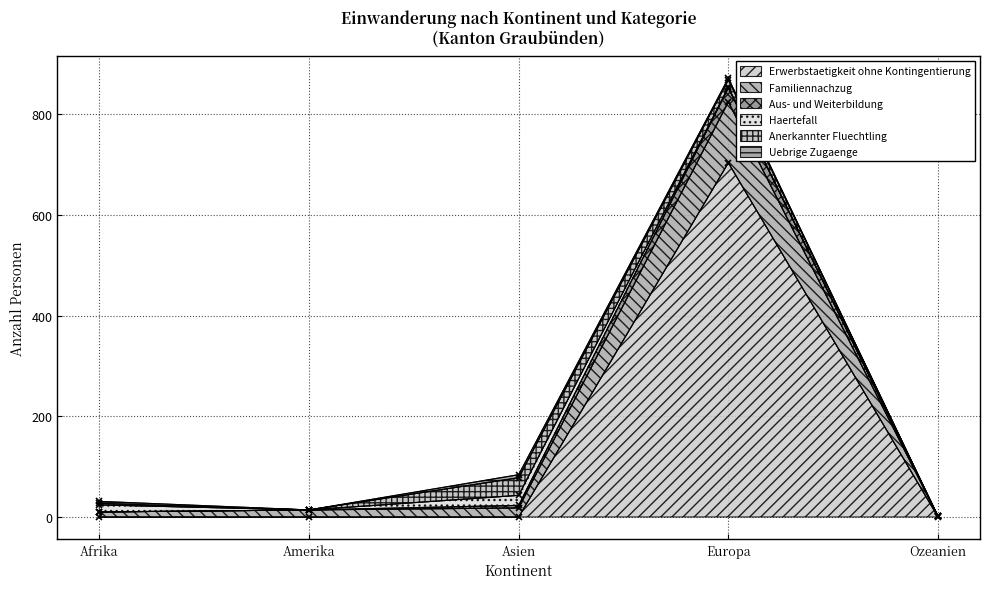

In Aus- und Weiterbildung, how many points are higher than both neighbors (excluding endpoints)?

1